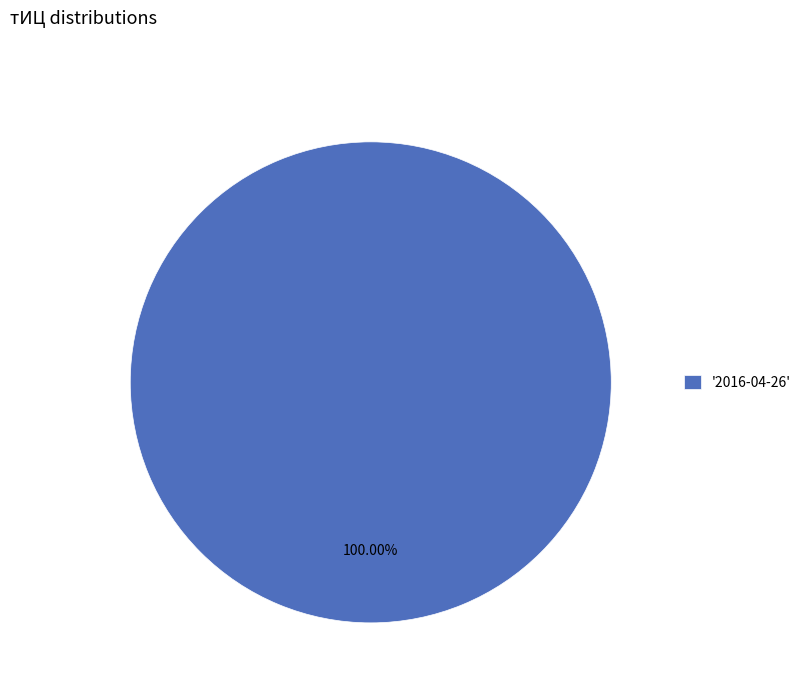

Which slice represents more than half of the pie?

'2016-04-26'